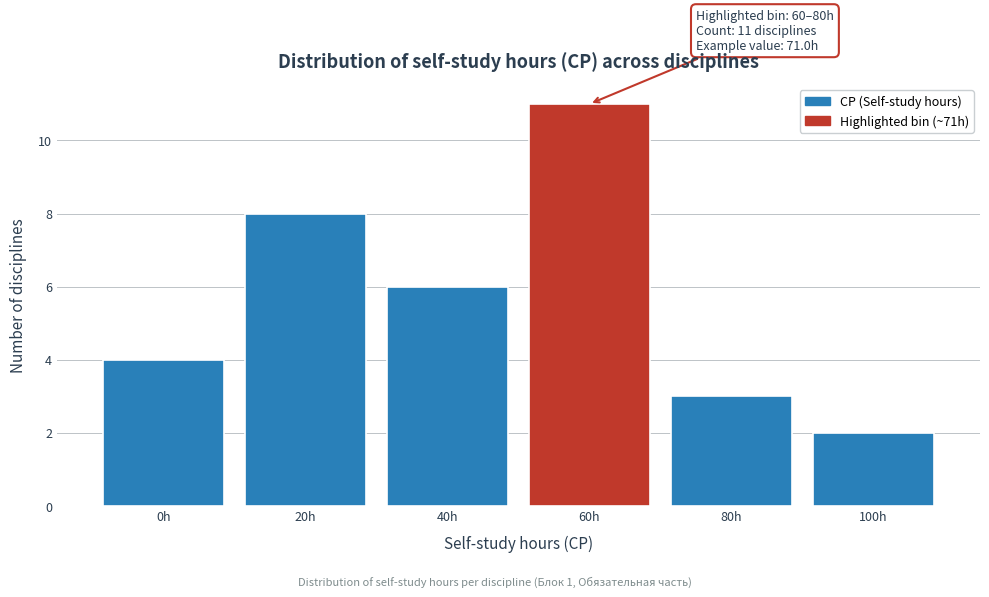

Reading left to right, transcribe all the data shown in this chart.

4	8	6	11	3	2